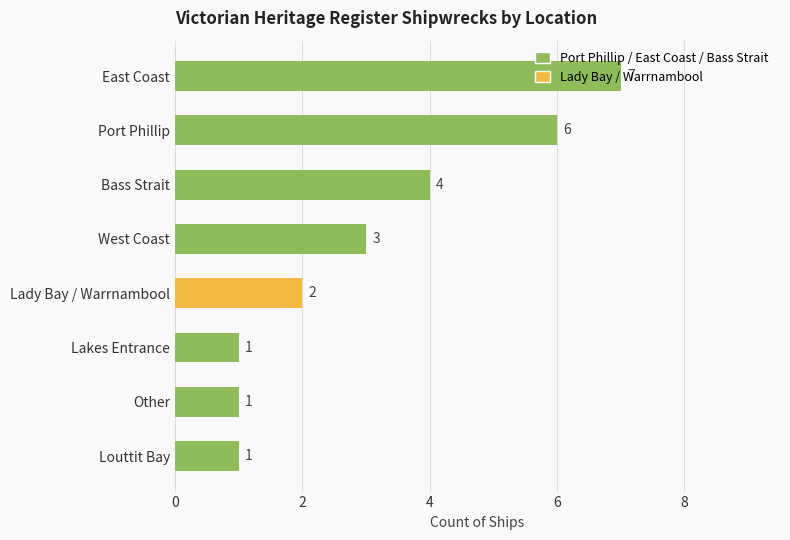

What is the average value?

3